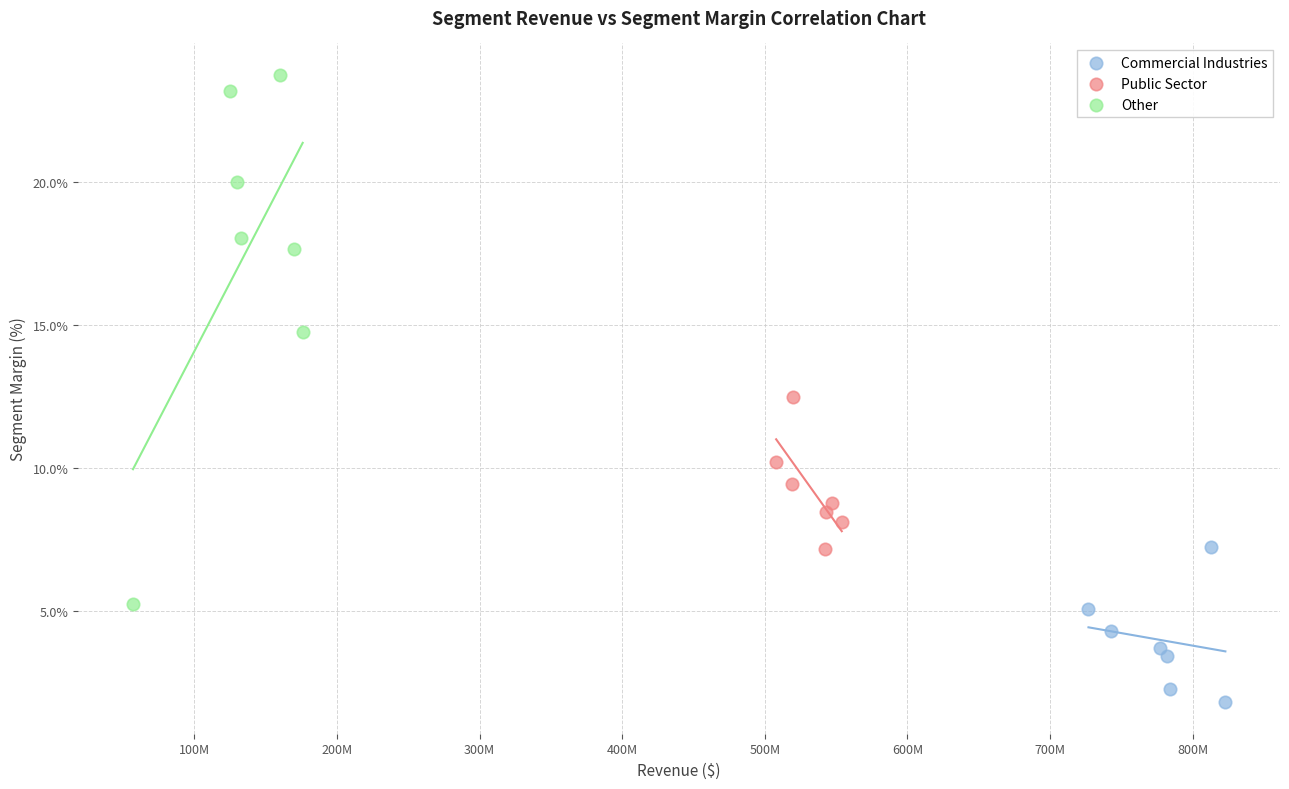

Which series has the largest Y range (max minus min)?

Other